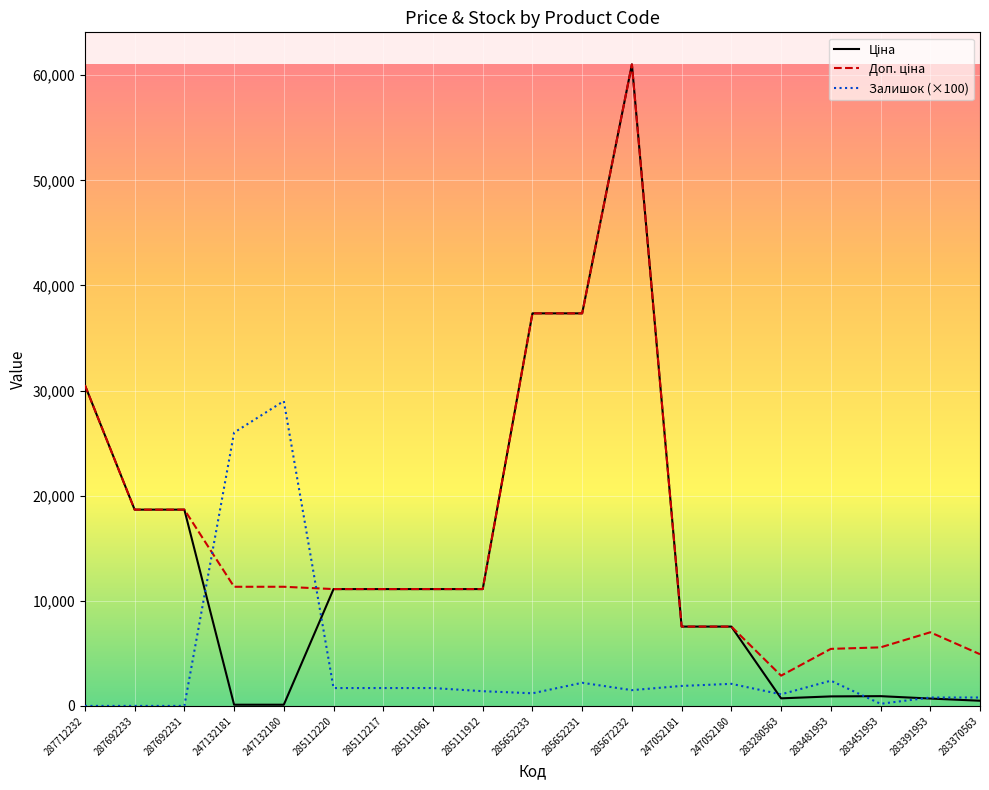

What is the total value across all series at 285111961?

23927.2